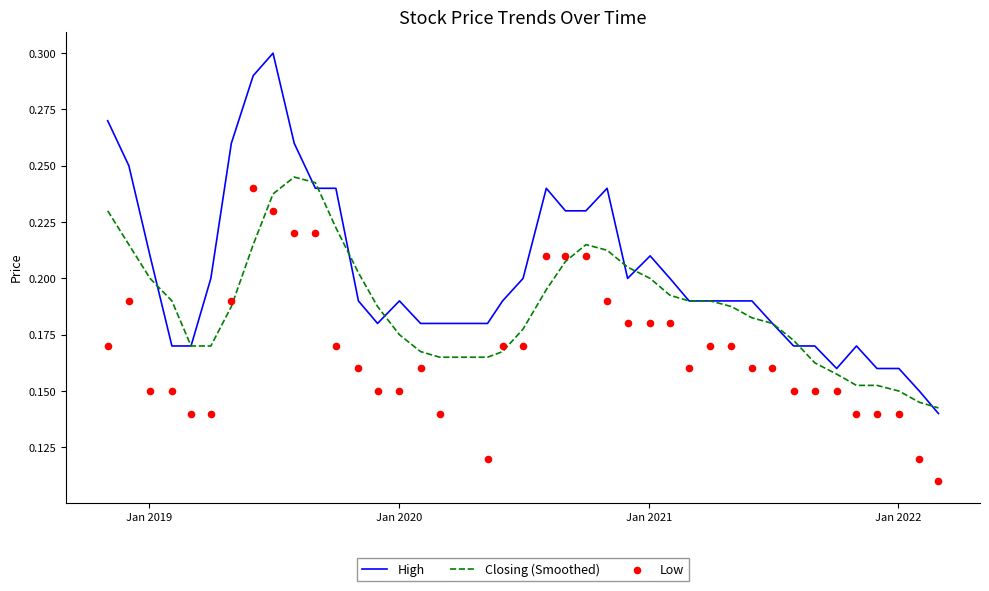

What are all the series names shown in the legend?

High, Closing (Smoothed), Low